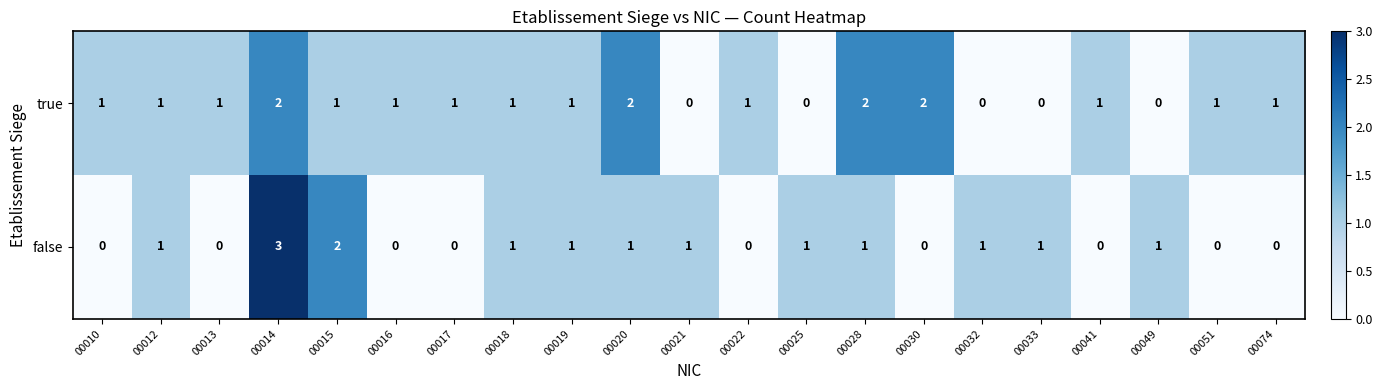

Which category has the highest value in the false series?

00014